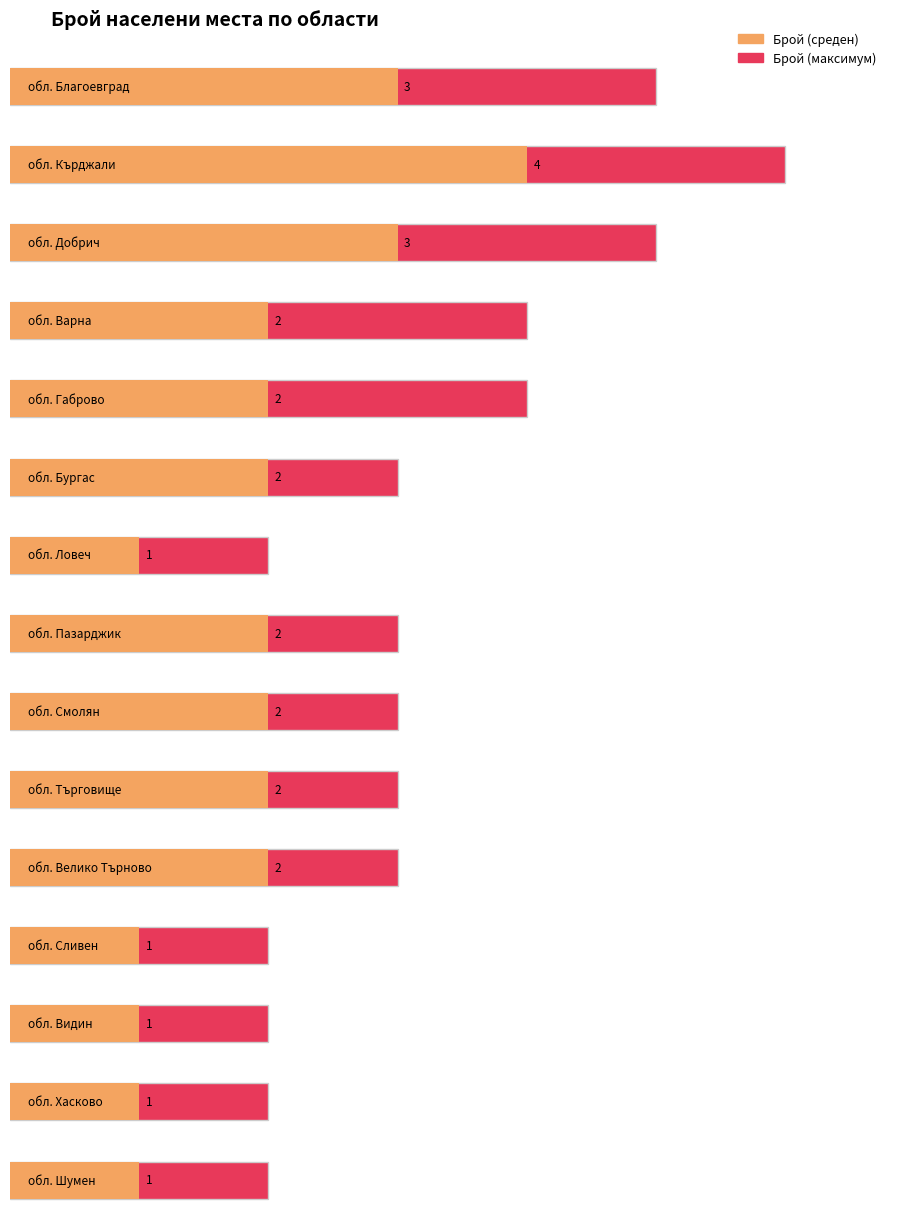

What is the maximum value shown in the chart?

4